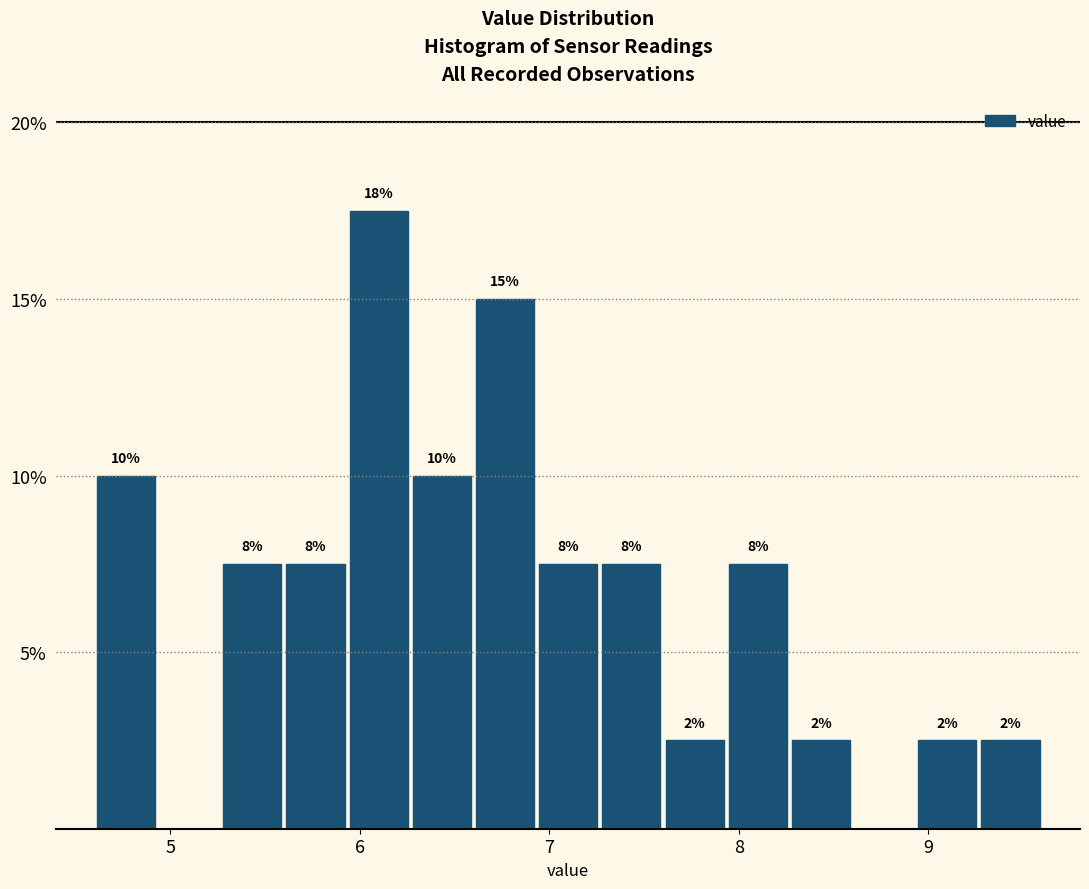

Read against the x-axis, roughly where is the centre of the tallest bar?

6.1